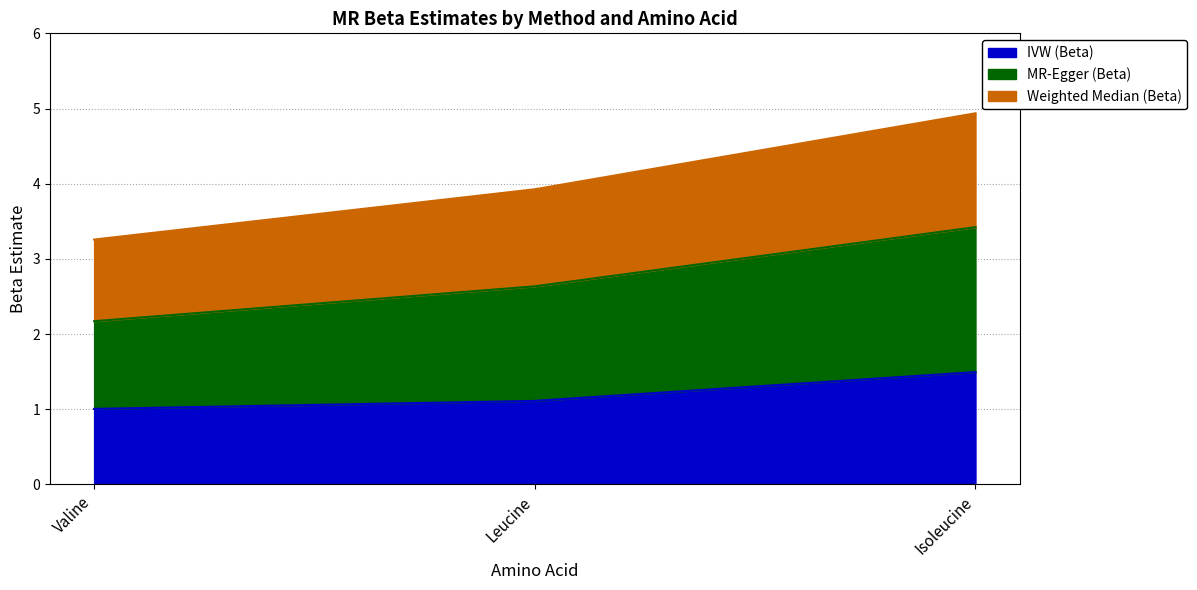

True or false: Weighted Median (Beta) has a value of 1.4 at Leucine.

False